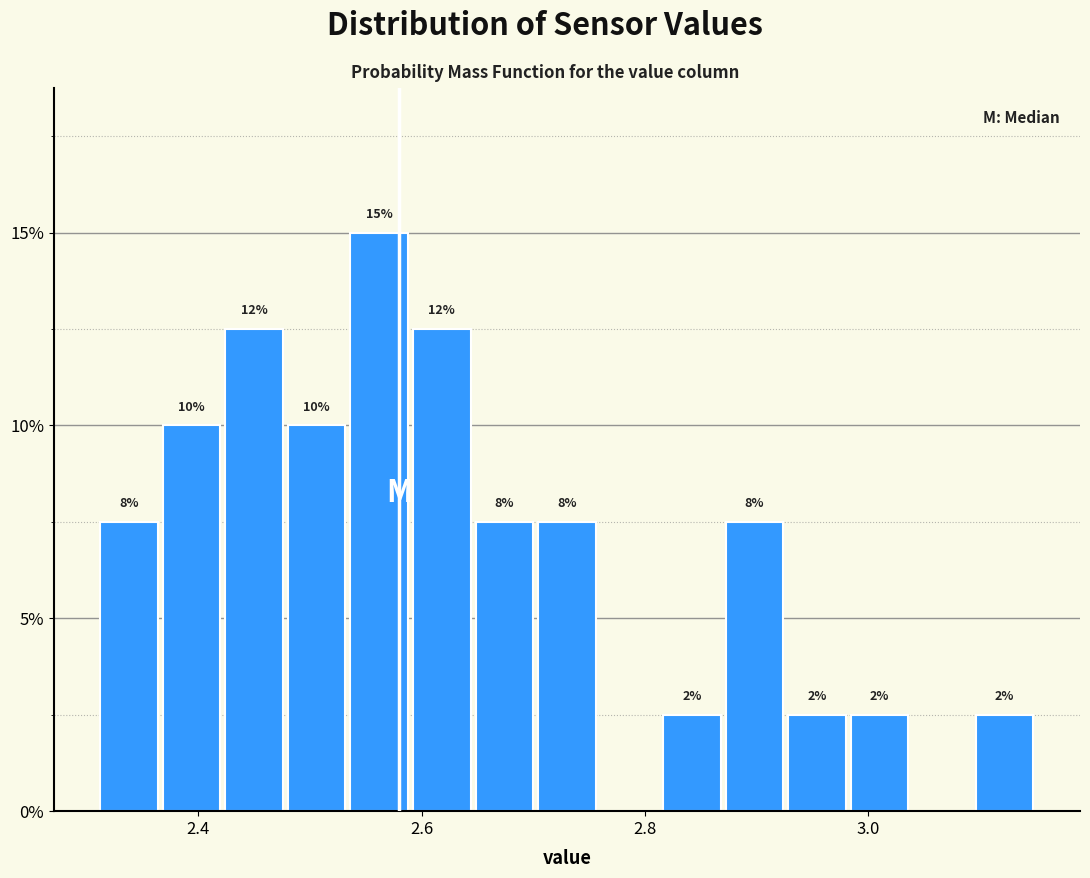

Read against the x-axis, roughly where is the centre of the tallest bar?

2.56